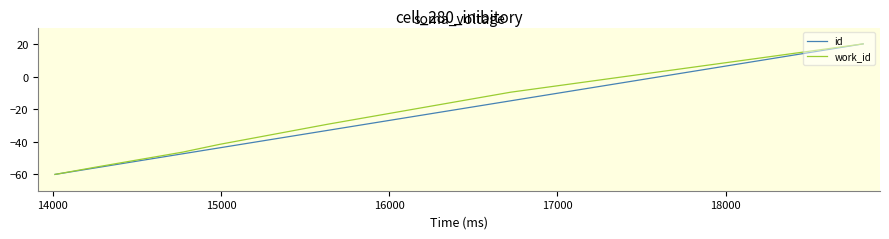

Which series has the largest total across all categories?

work_id